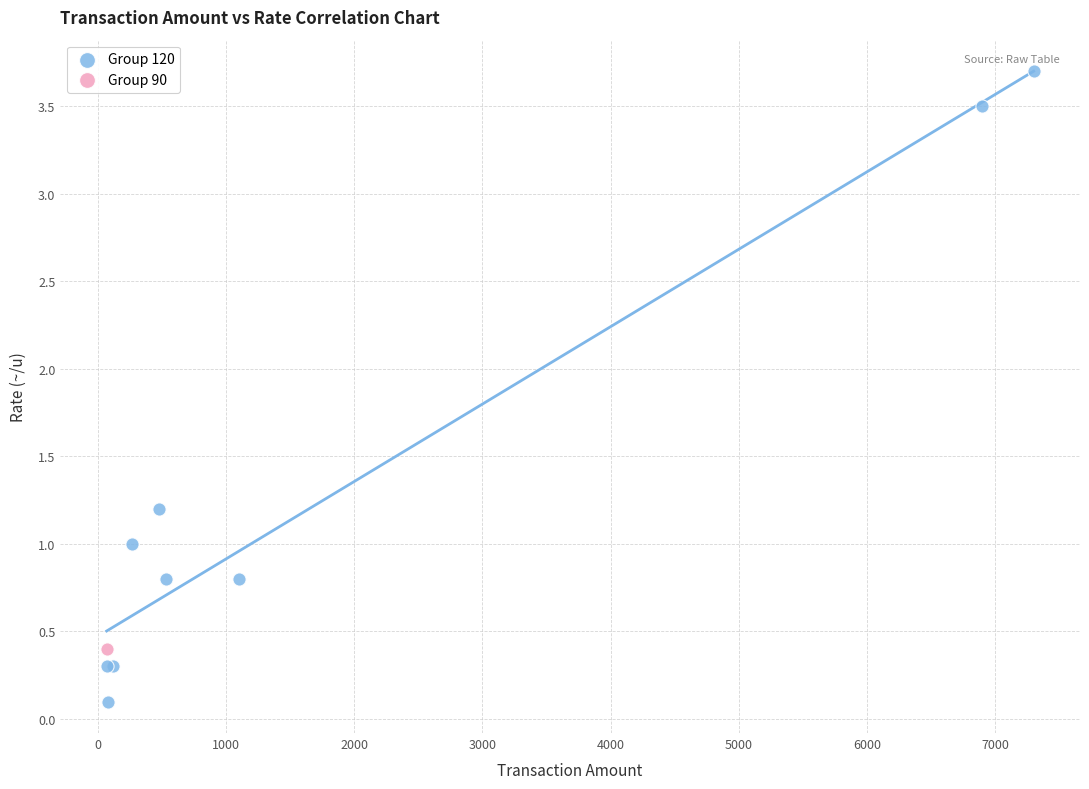

What are all the series names shown in the legend?

Group 120, Group 90